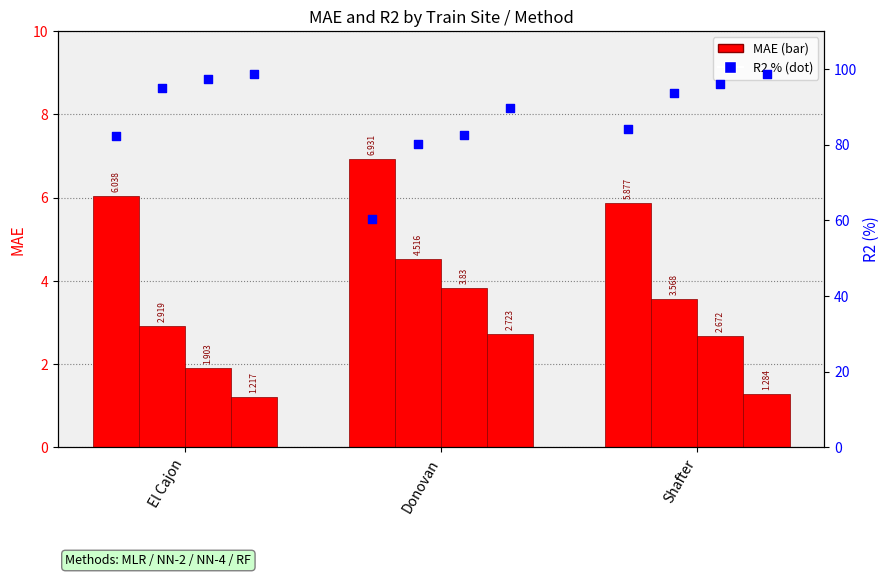

Which series has the largest total across all categories?

R2 (%)